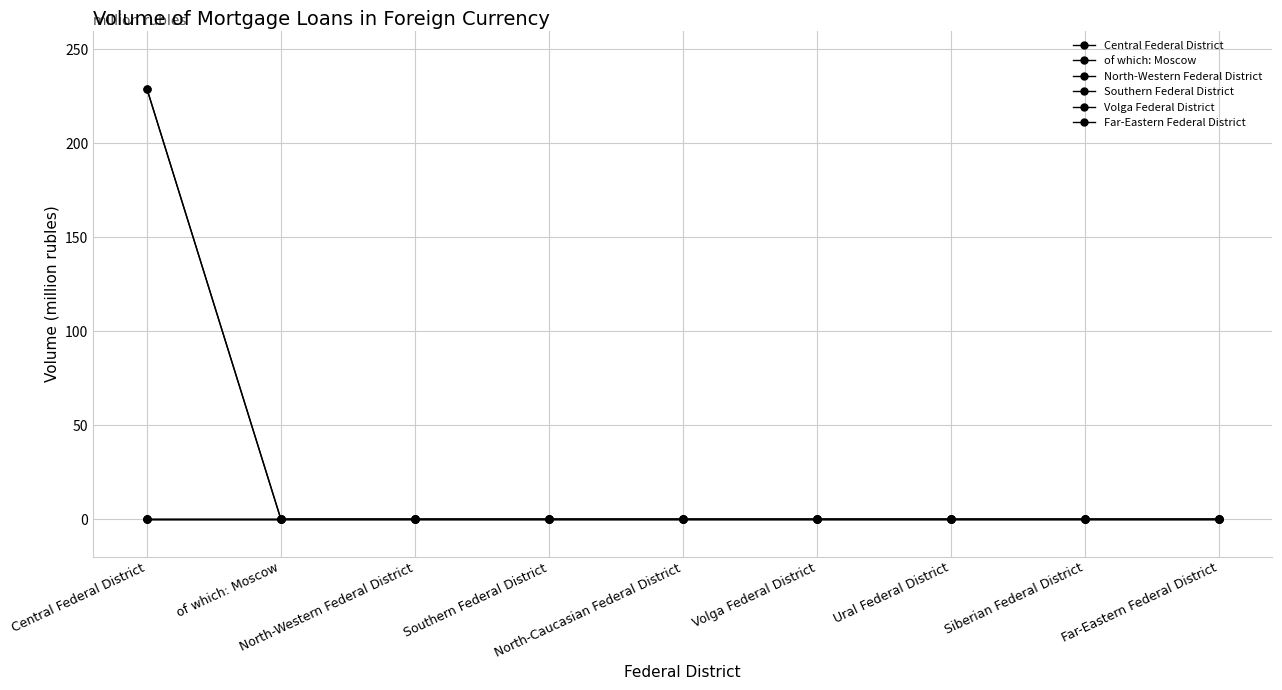

True or false: Volga Federal District and North-Western Federal District cross at least once.

False